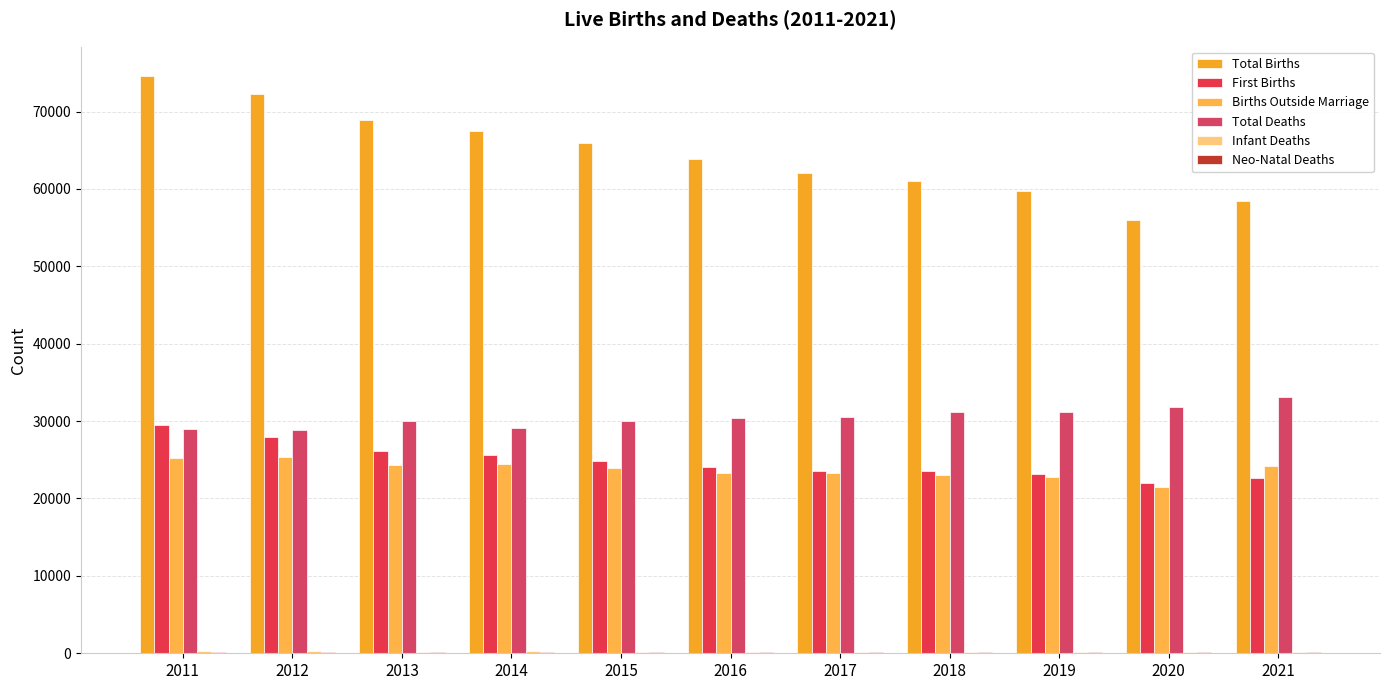

Which series has the largest range (max minus min)?

Total Births